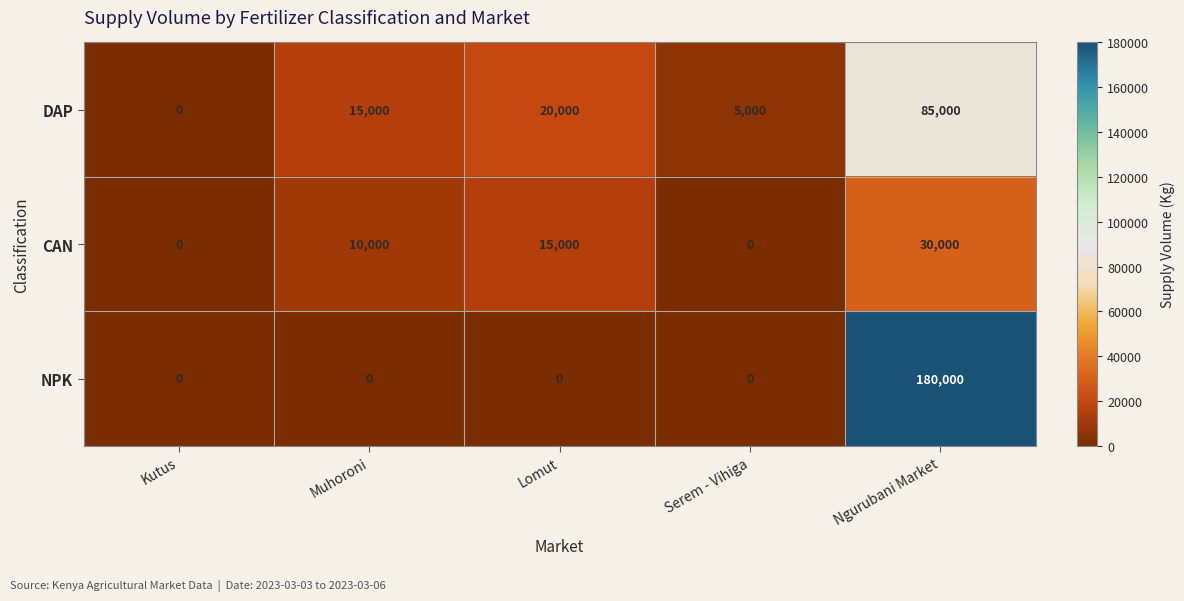

List the series in order of their overall mean, highest first.

NPK, DAP, CAN